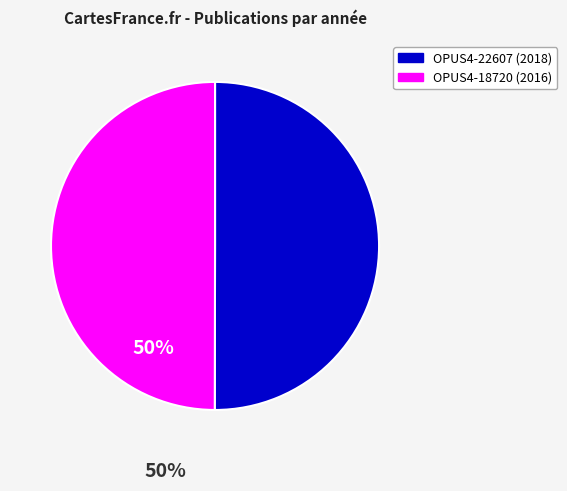

How many segments does this pie chart have?

2